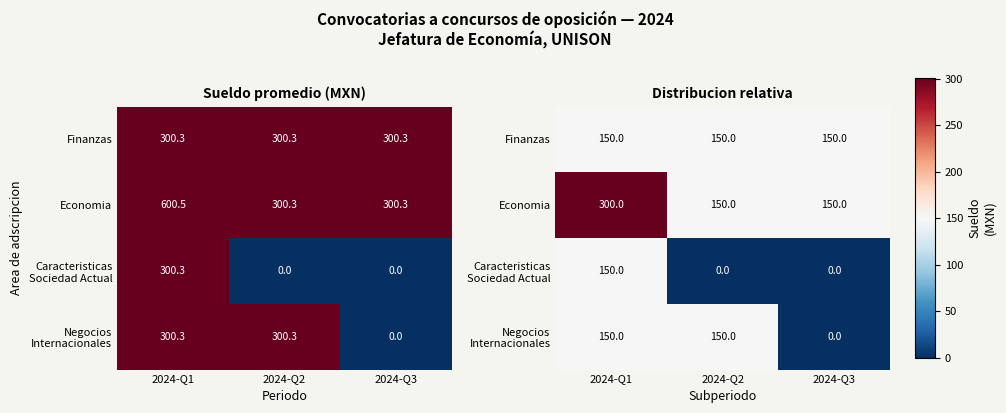

Rank the categories by Finanzas value from highest to lowest.

2024-Q1, 2024-Q2, 2024-Q3